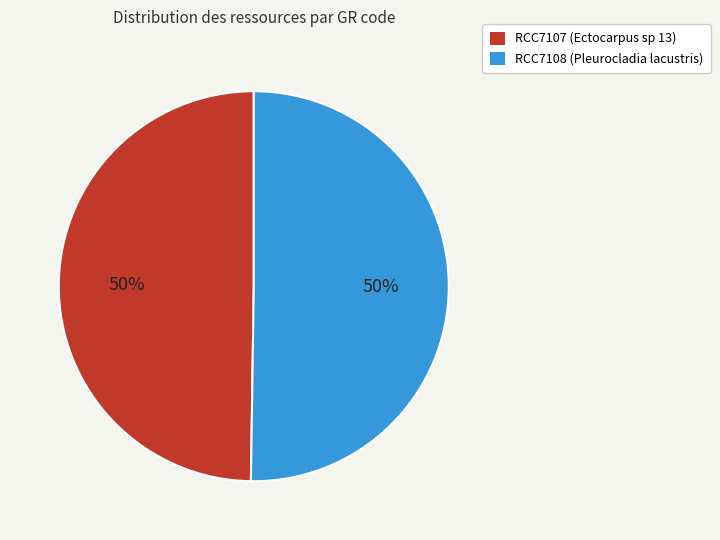

True or false: RCC7107 accounts for 62% of the total.

False